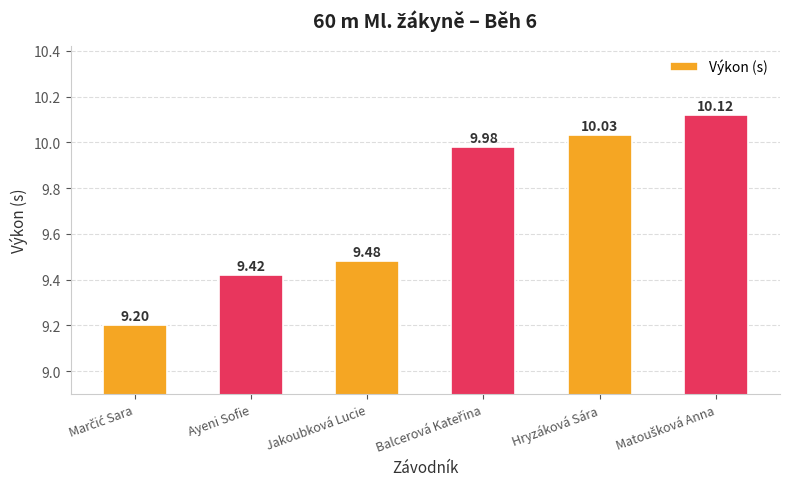

What is the label of the 5th bar from the right?

Ayeni Sofie